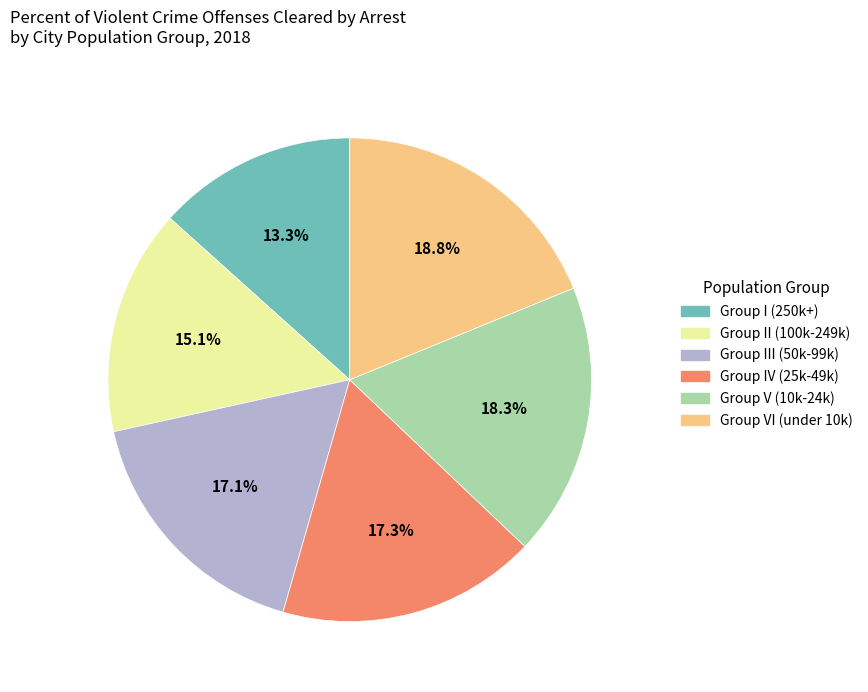

Which category has the biggest portion of the pie?

Group VI (under 10k)